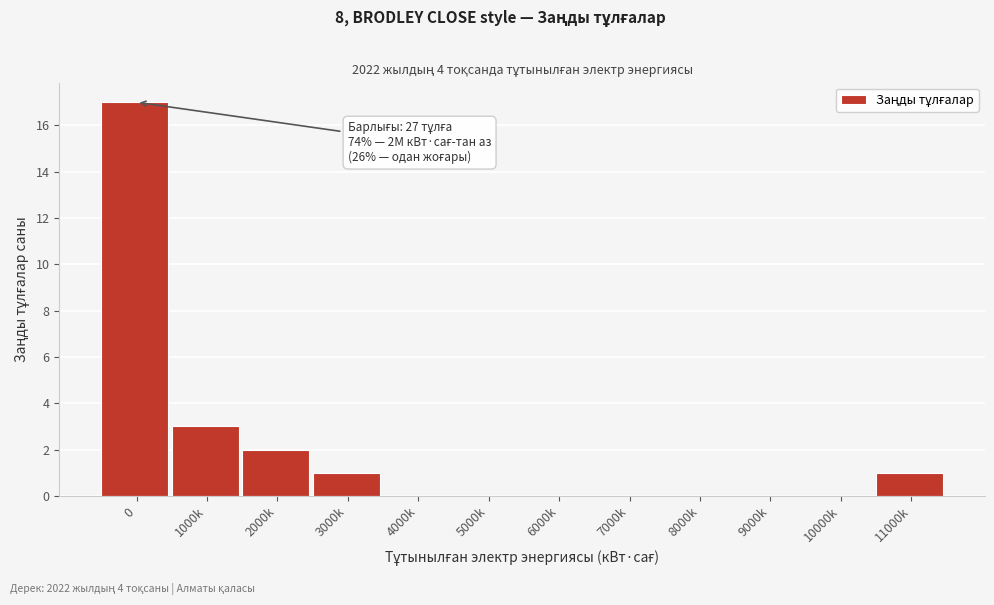

Reading left to right, what are all the values shown in this chart?

0=17	1000k=3	2000k=2	3000k=1	4000k=0	5000k=0	6000k=0	7000k=0	8000k=0	9000k=0	10000k=0	11000k=1